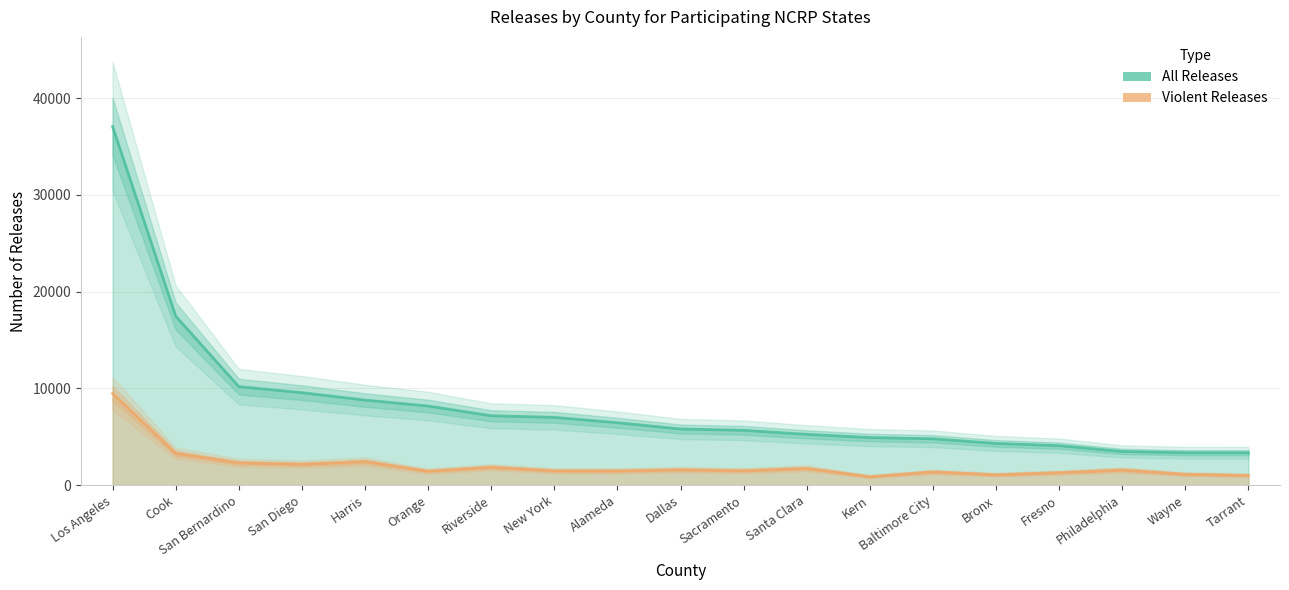

What is the difference between the second highest and second lowest values in the Violent Releases series?

2282